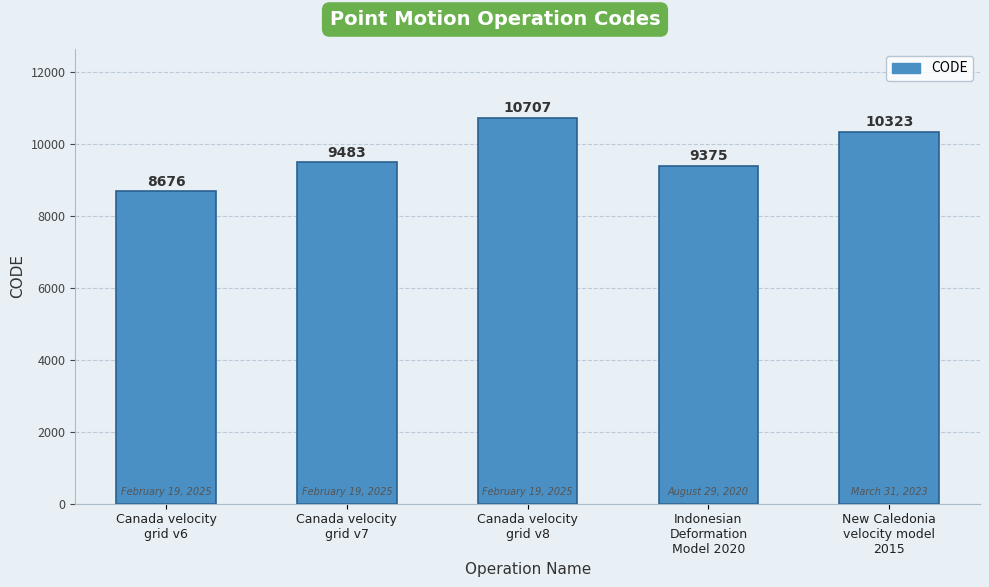

What is the smallest value displayed?

8676